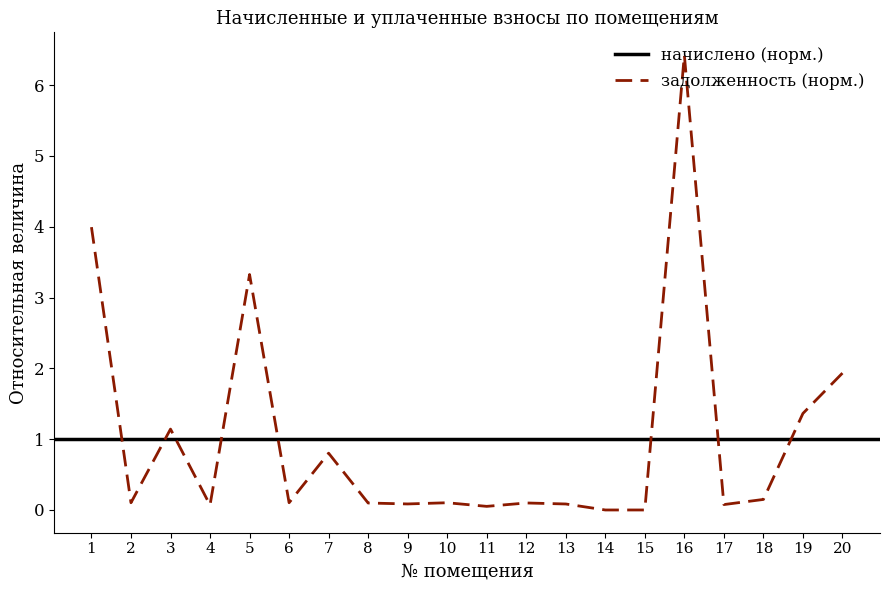

What is the sum of the values at 16 and 4?

6.5